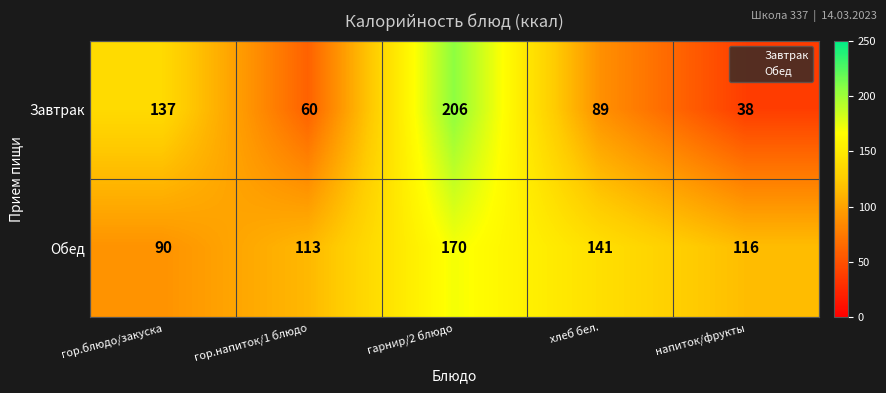

Count the Завтрак values in the range 60 to 137.

3